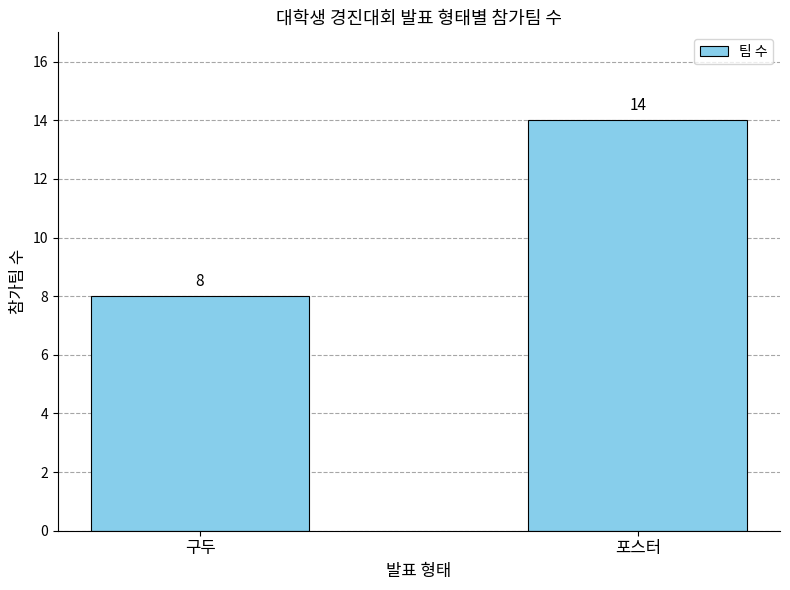

Which has a higher value, 포스터 or 구두?

포스터